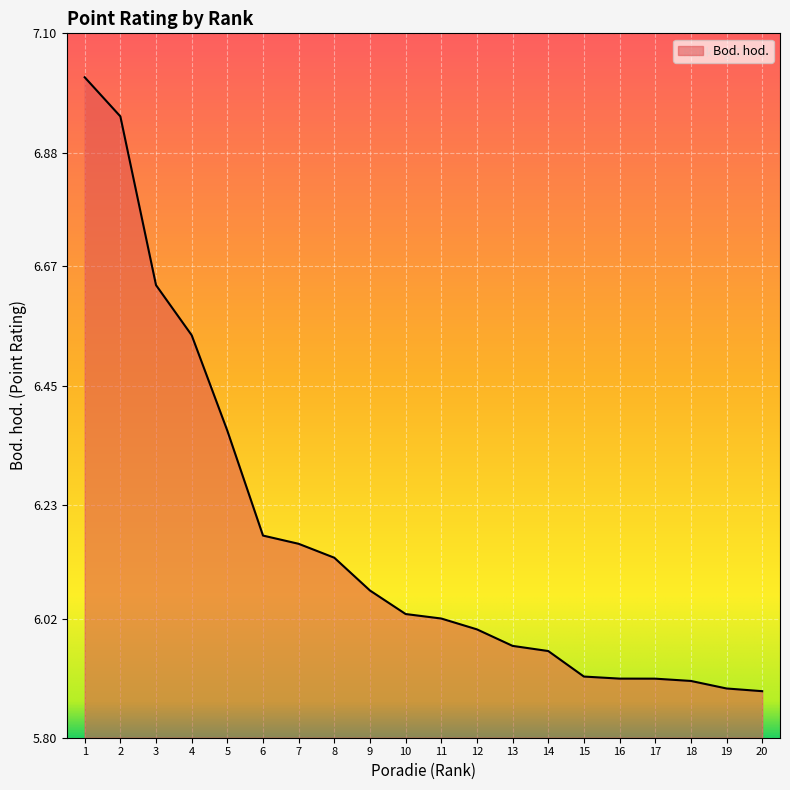

Between 18 and 11, which is larger?

11